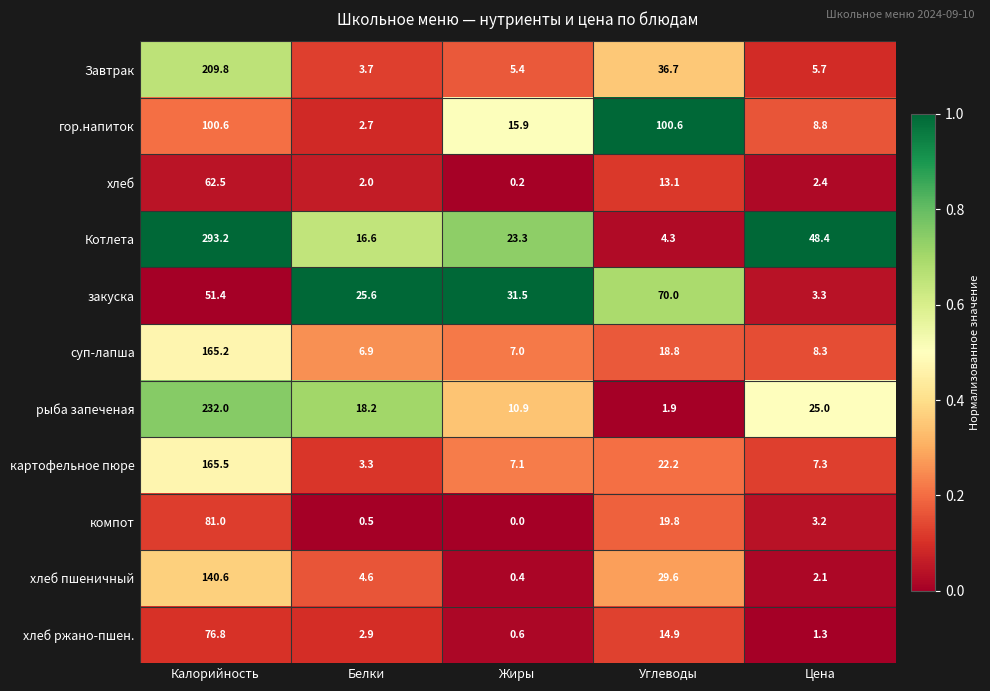

Which series has the widest spread of values?

Котлета